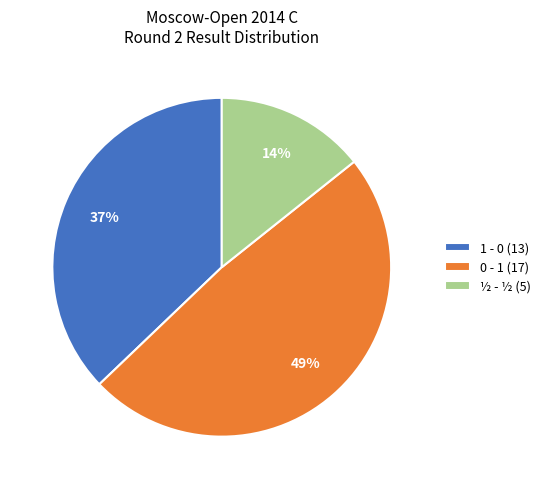

How many slices are in this pie chart?

3